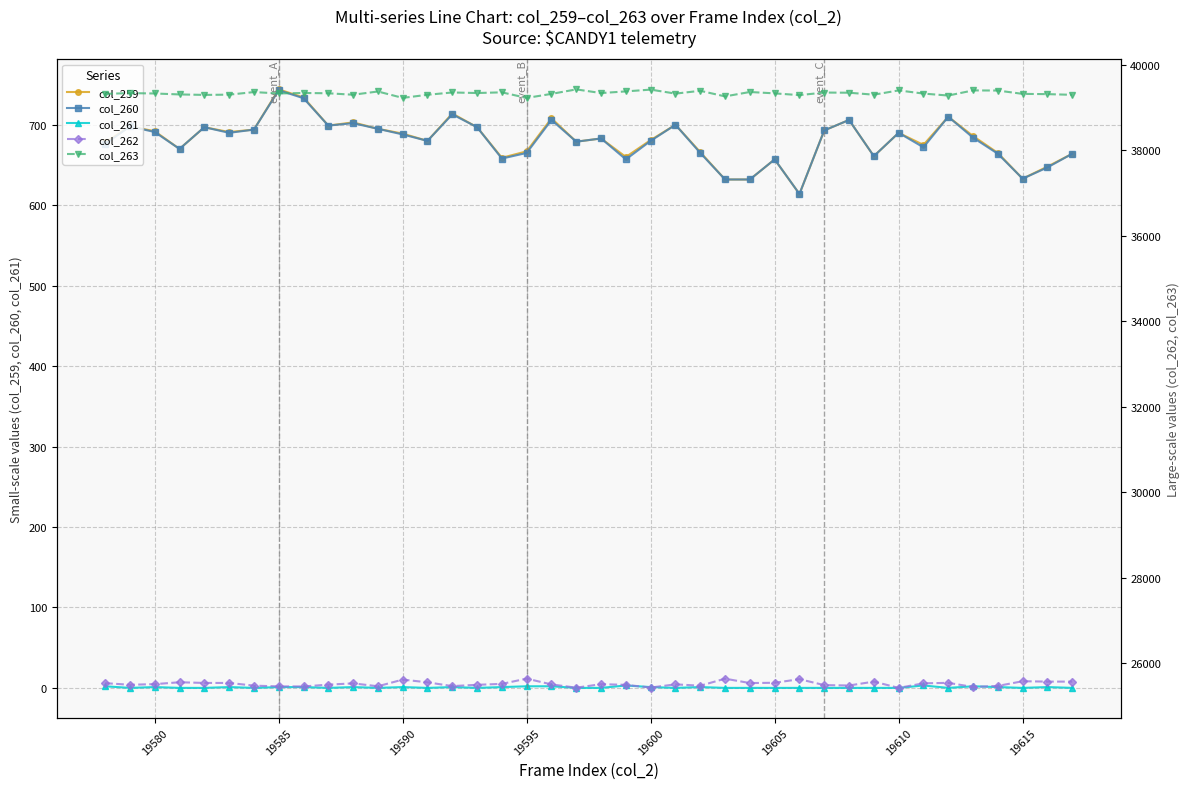

How many values in the col_263 series exceed 39335?

19